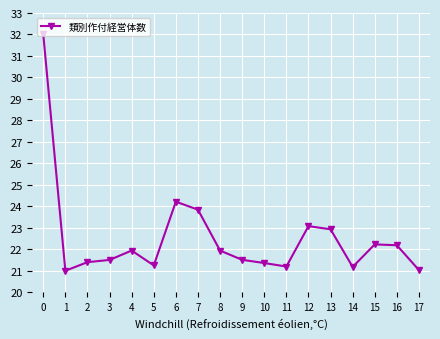

The value at 11 is 5.6. True or false?

False